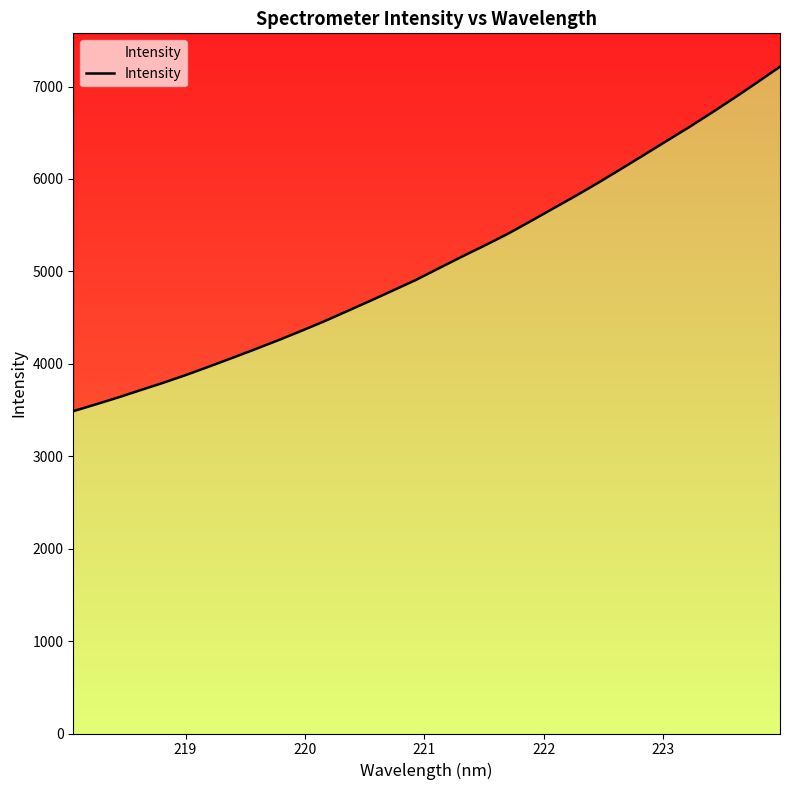

How many data points does each series have?

32